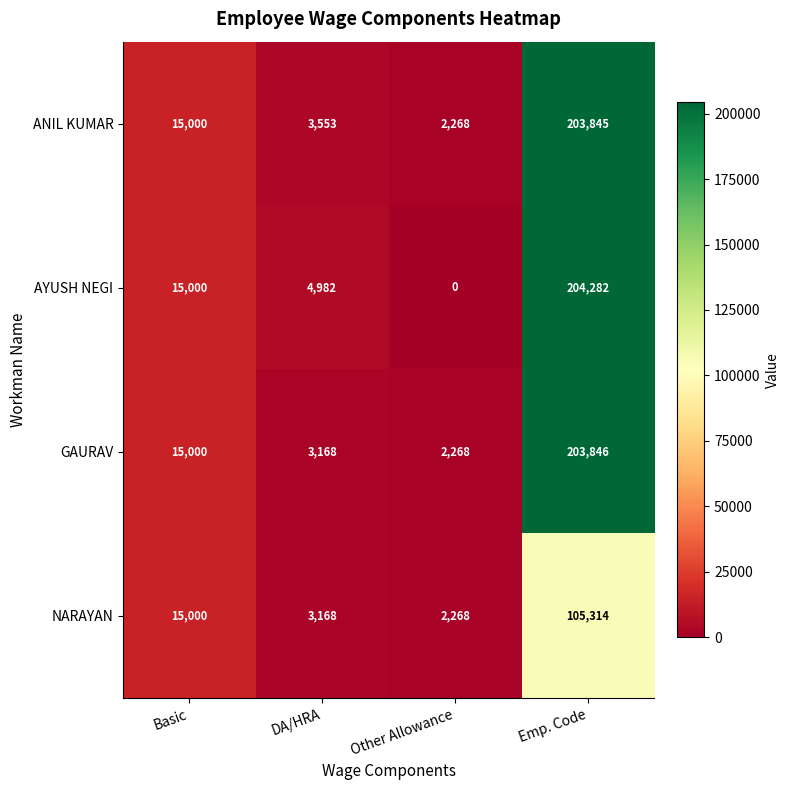

How many values in AYUSH NEGI are above zero?

3